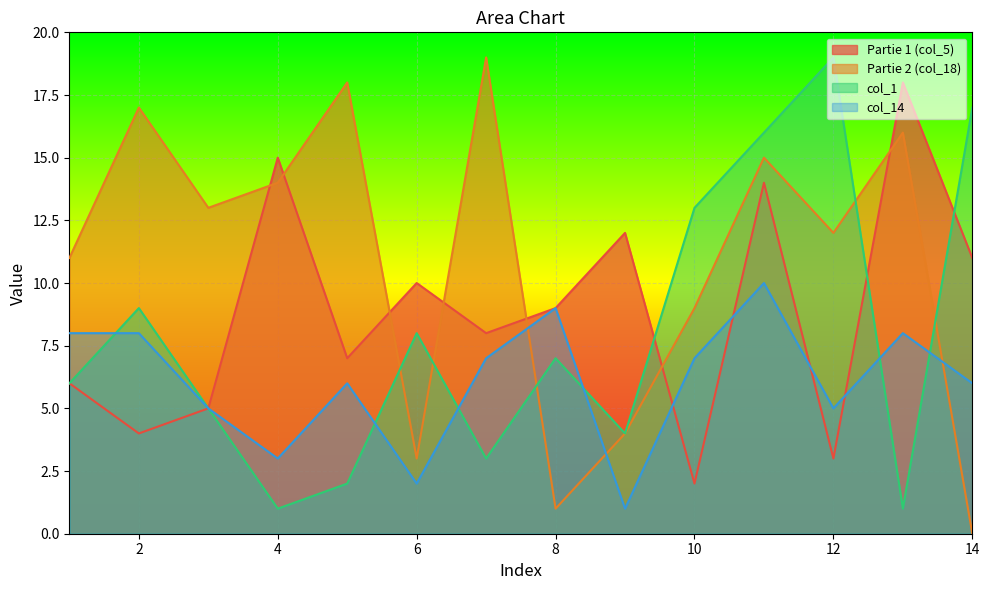

What is the difference between the maximum and second lowest values in the Partie 1 (col_5) series?

15